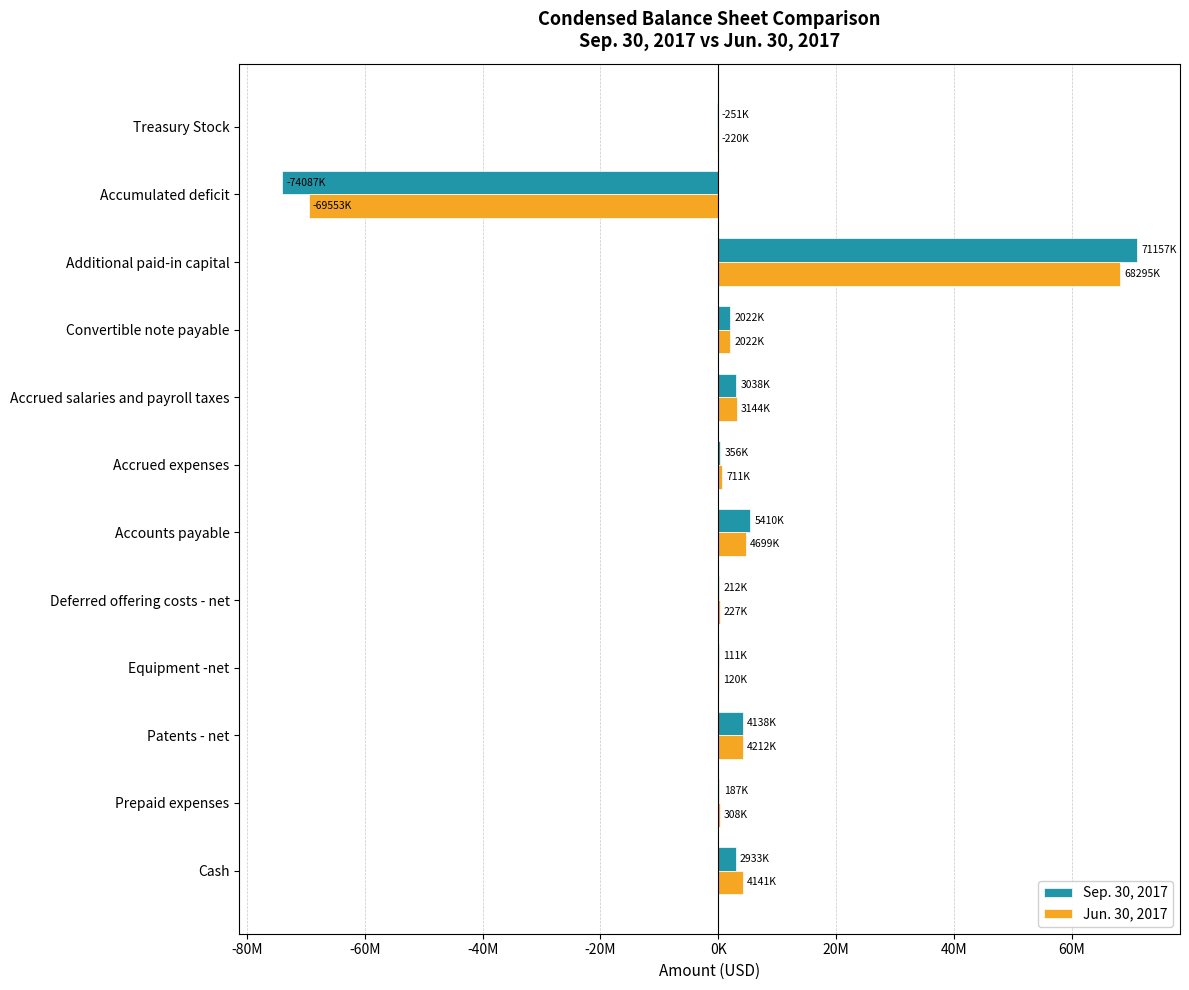

What are all the series names shown in the legend?

Sep. 30, 2017, Jun. 30, 2017